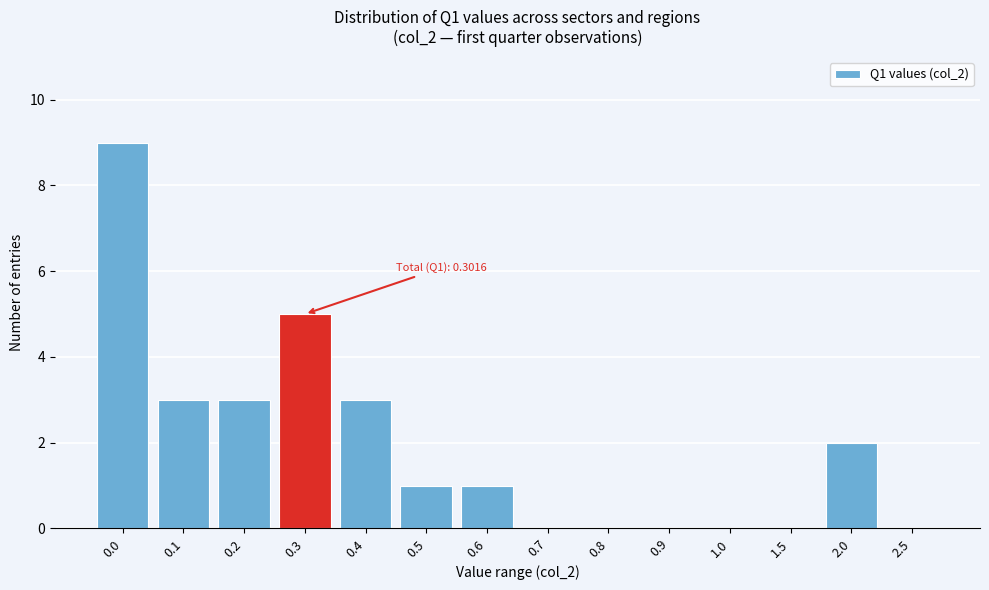

Reading right to left, extract all data points from this chart.

2.5=0	2.0=2	1.5=0	1.0=0	0.9=0	0.8=0	0.7=0	0.6=1	0.5=1	0.4=3	0.3=5	0.2=3	0.1=3	0.0=9